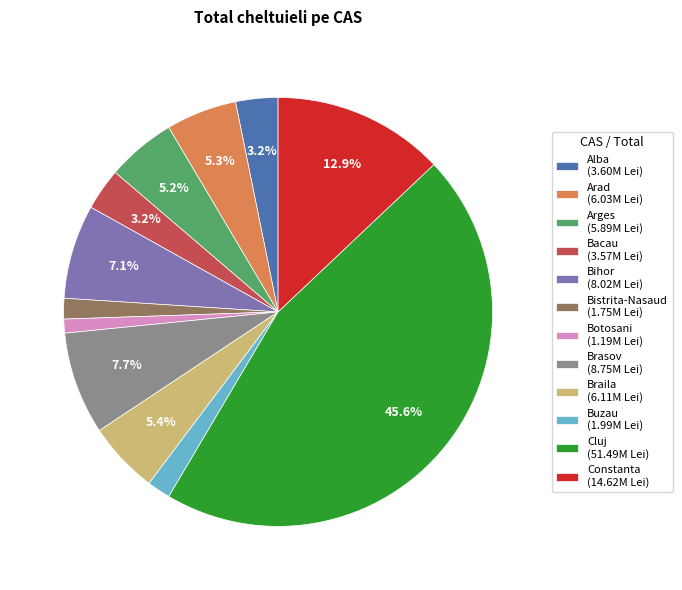

Is it true that Braila is 14% of the pie?

False